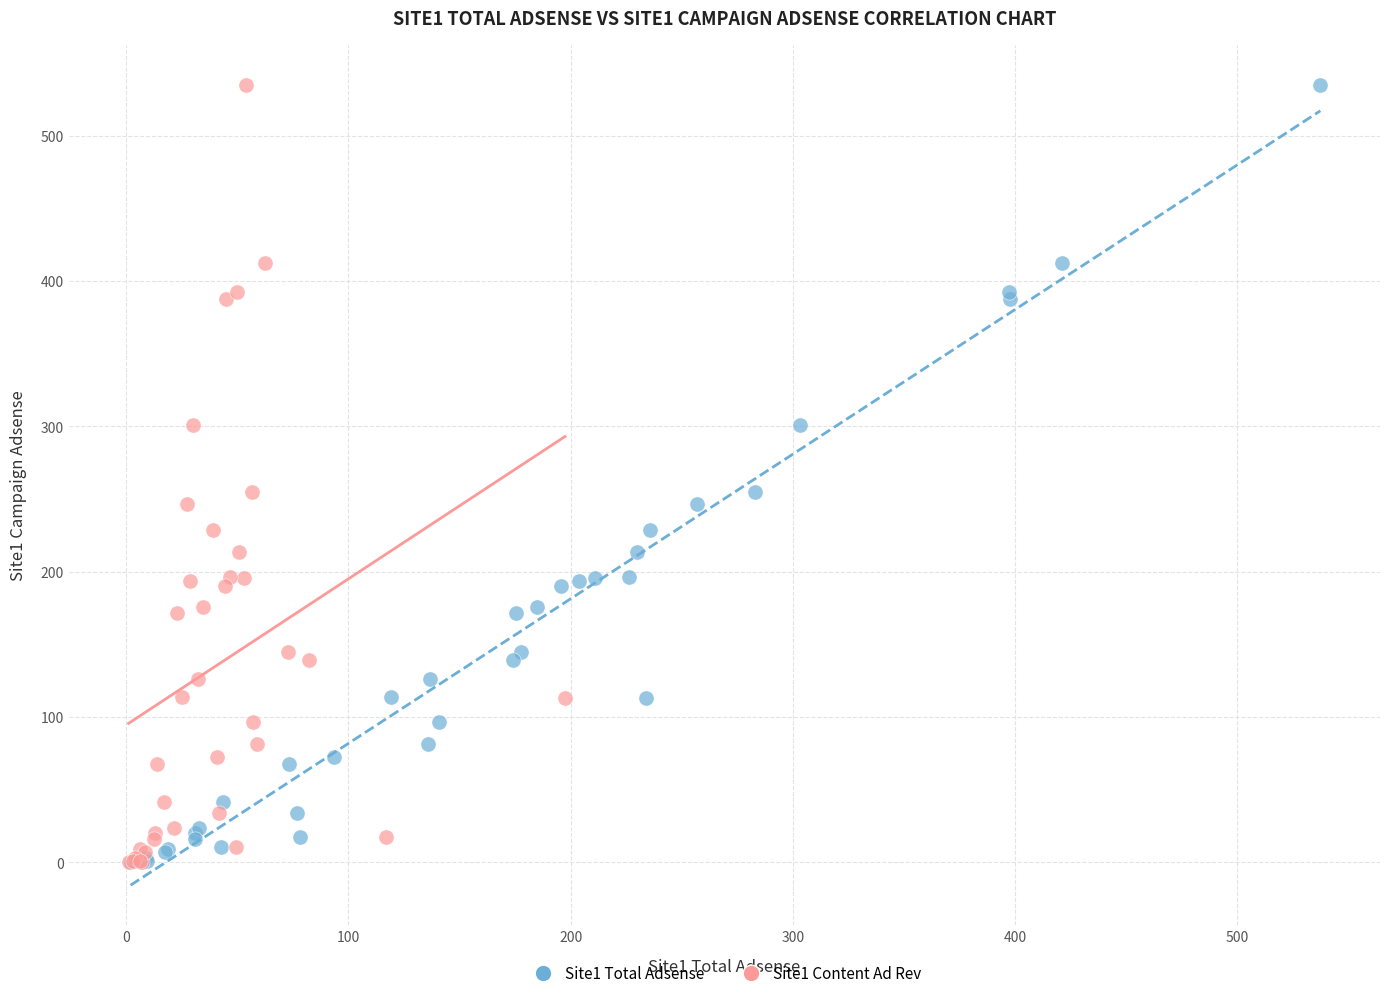

What are all the series names shown in the legend?

Site1 Total Adsense, Site1 Content Ad Rev